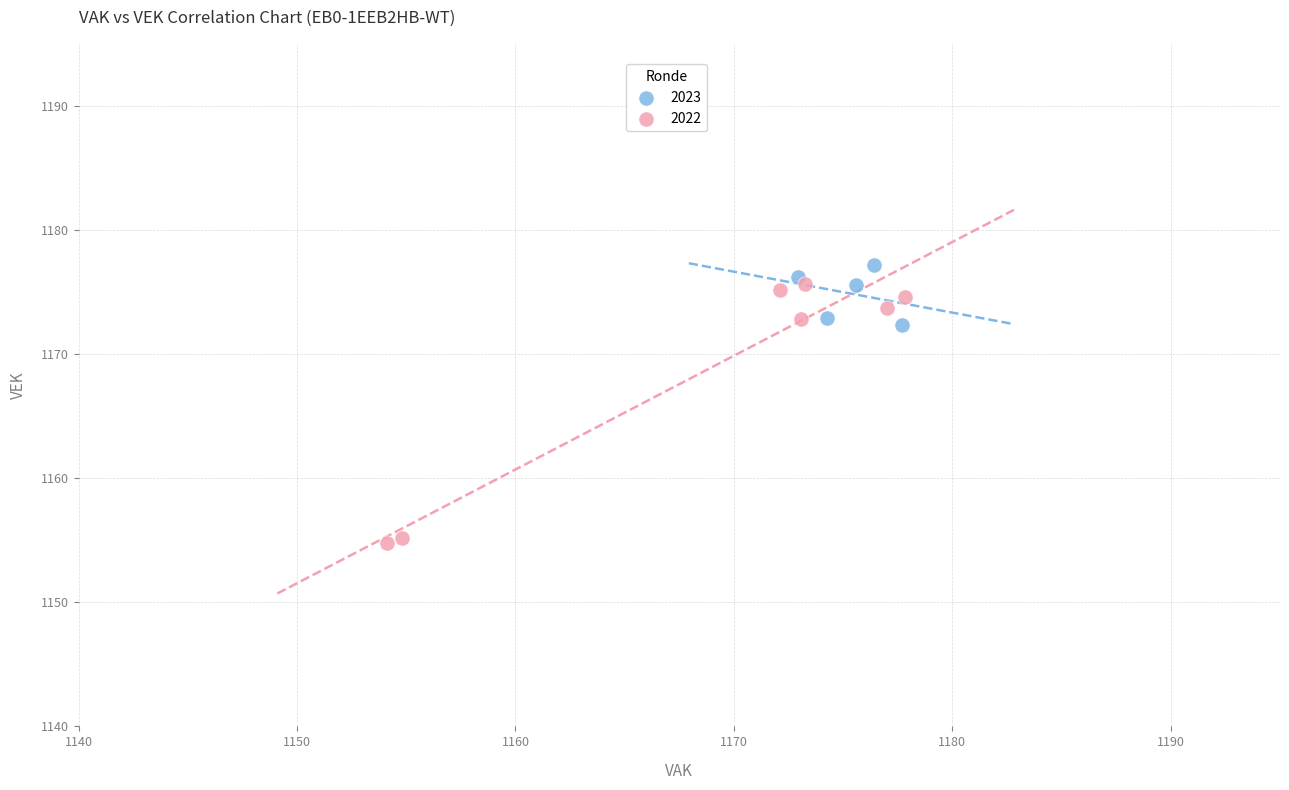

Which series contains the lowest Y value?

2022